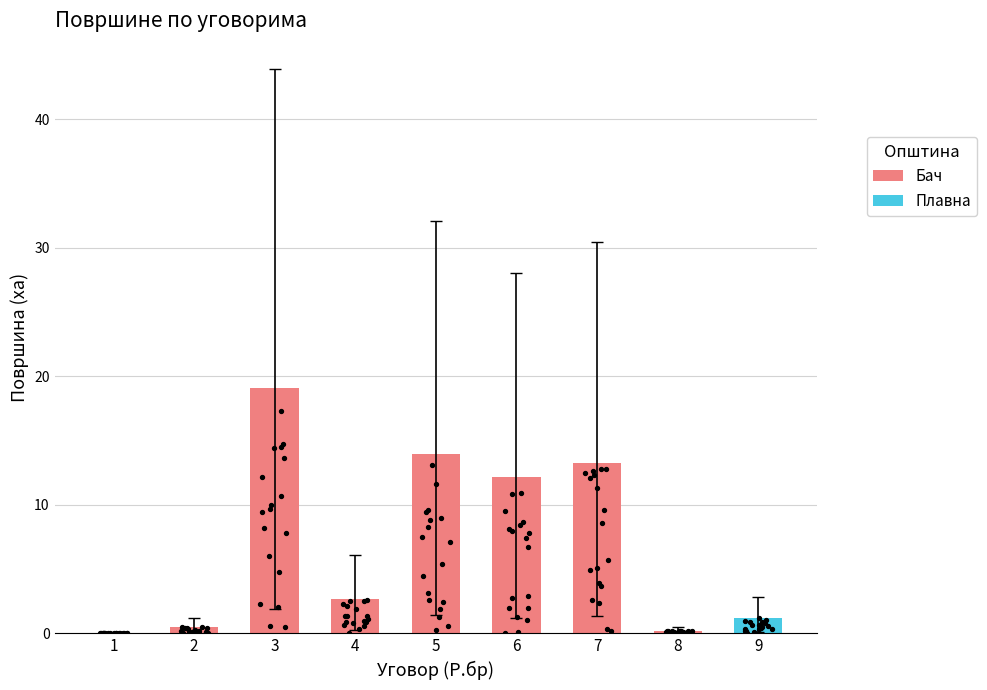

What is the change in value from 4 to 9?

-1.4